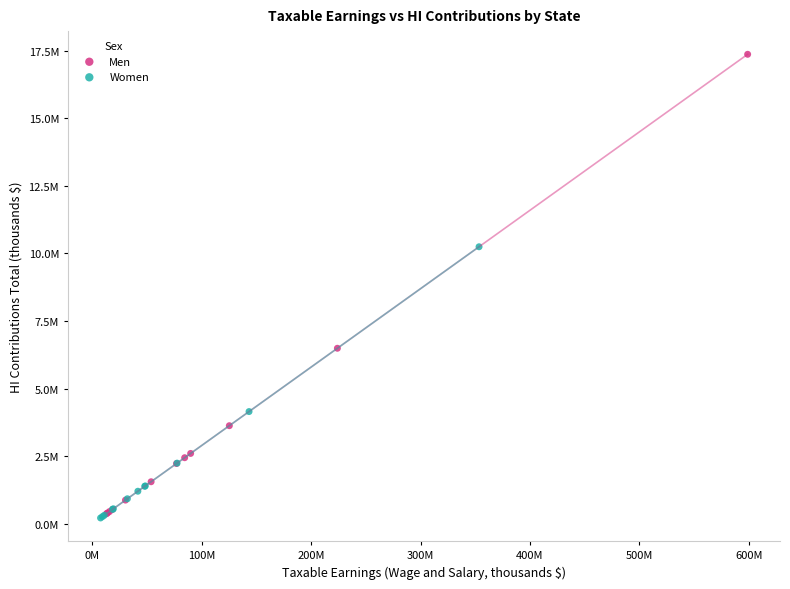

Which series has the widest spread of Y values?

Men